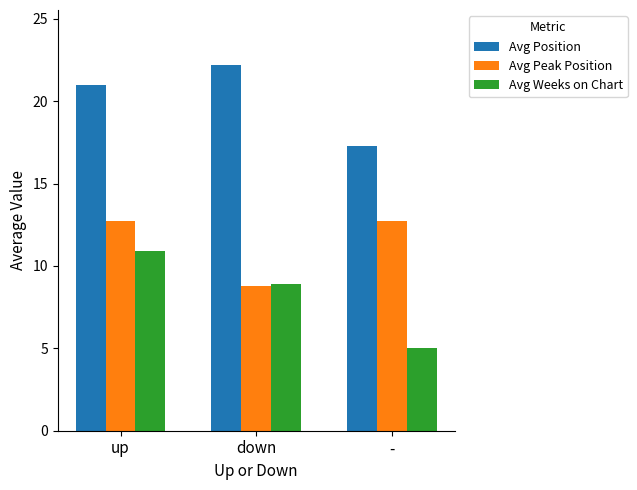

The Avg Weeks on Chart series shows 8.9 at down. True or false?

True